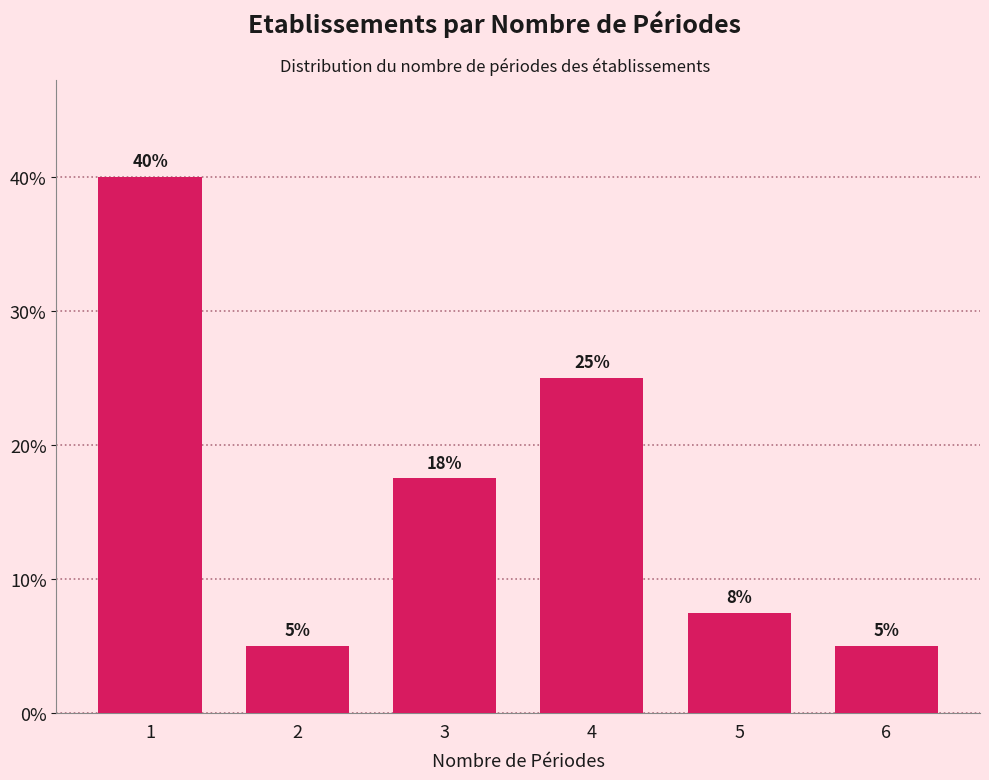

Is it true that the value at 4 is 25.0?

True